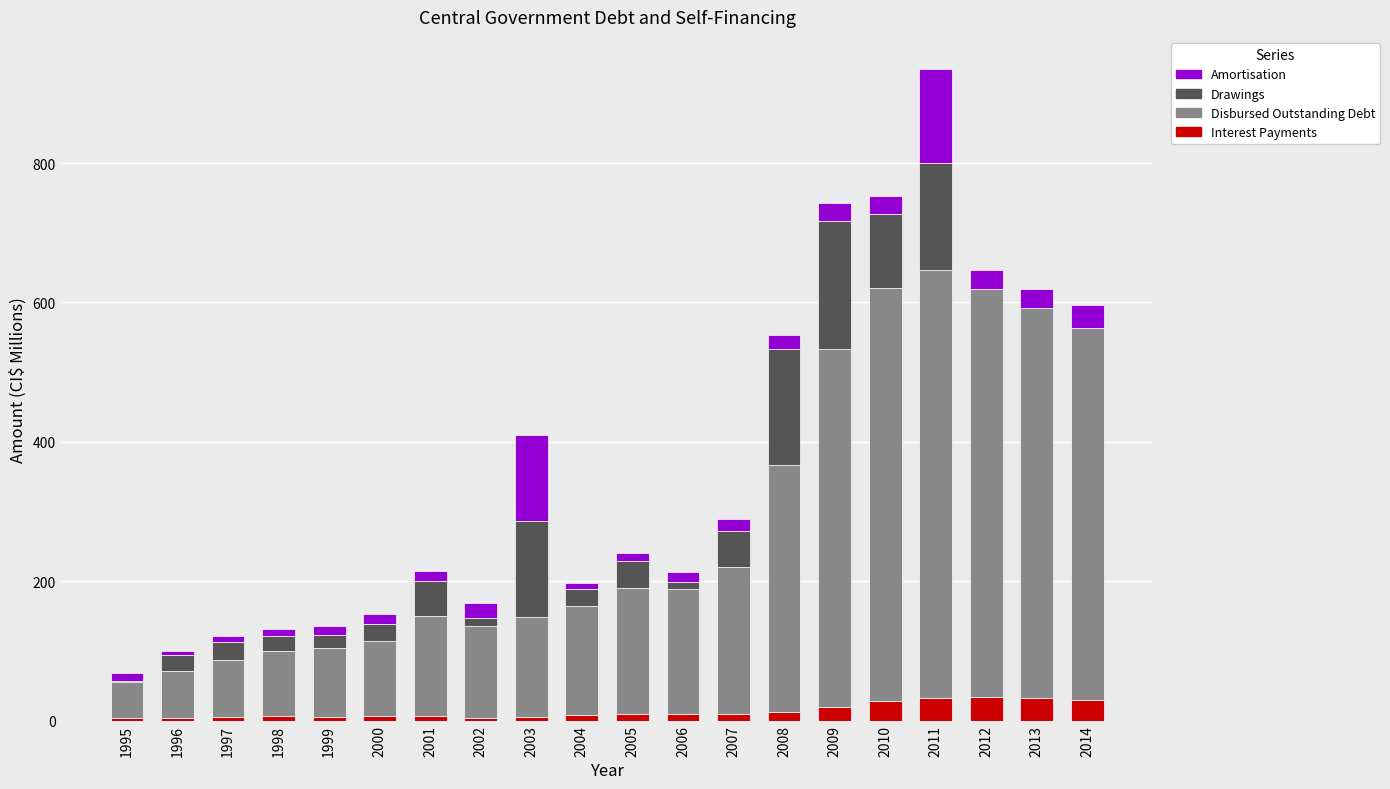

Is it true that Interest Payments equals 5.9 at 1998?

True